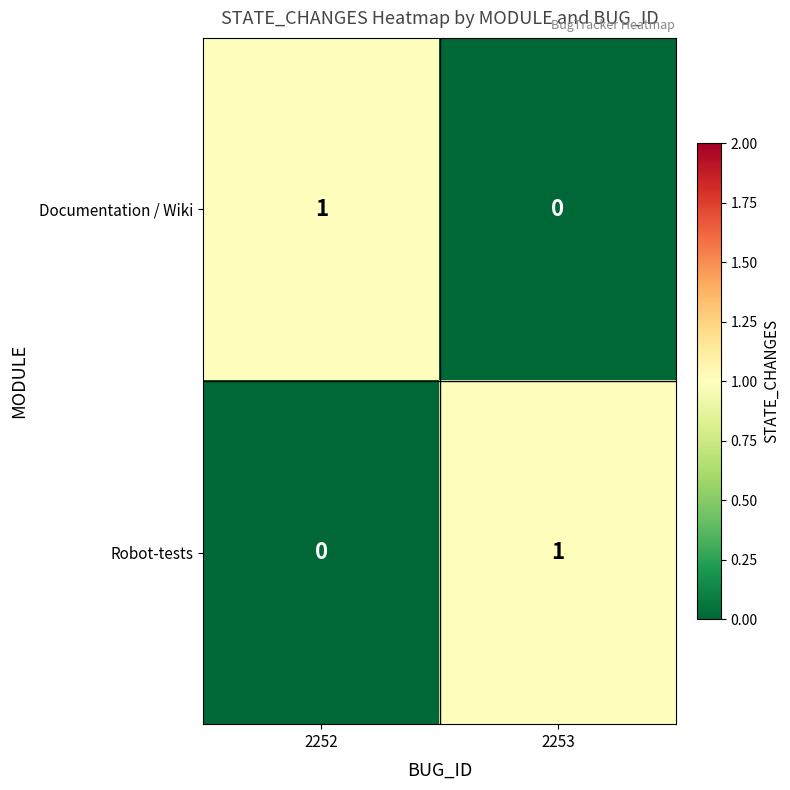

Rank the series at 2253 from lowest to highest value.

Documentation / Wiki, Robot-tests